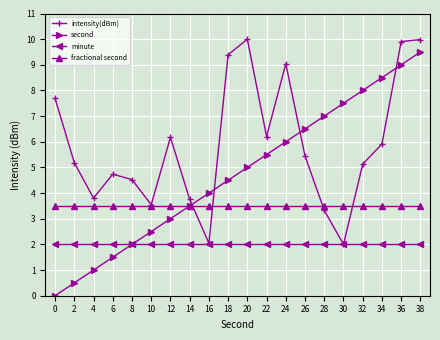

Reading right to left, list all the values displayed in this chart.

intensity(dBm): 38=10.0	36=9.9	34=5.9	32=5.1	30=2.0	28=3.3	26=5.4	24=9.0	22=6.2	20=10.0	18=9.4	16=2.0	14=3.8	12=6.2	10=3.5	8=4.5	6=4.7	4=3.8	2=5.2	0=7.7
second: 38=9.5	36=9.0	34=8.5	32=8.0	30=7.5	28=7.0	26=6.5	24=6.0	22=5.5	20=5.0	18=4.5	16=4.0	14=3.5	12=3.0	10=2.5	8=2.0	6=1.5	4=1.0	2=0.5	0=0.0
minute: 38=2.0	36=2.0	34=2.0	32=2.0	30=2.0	28=2.0	26=2.0	24=2.0	22=2.0	20=2.0	18=2.0	16=2.0	14=2.0	12=2.0	10=2.0	8=2.0	6=2.0	4=2.0	2=2.0	0=2.0
fractional second: 38=3.5	36=3.5	34=3.5	32=3.5	30=3.5	28=3.5	26=3.5	24=3.5	22=3.5	20=3.5	18=3.5	16=3.5	14=3.5	12=3.5	10=3.5	8=3.5	6=3.5	4=3.5	2=3.5	0=3.5